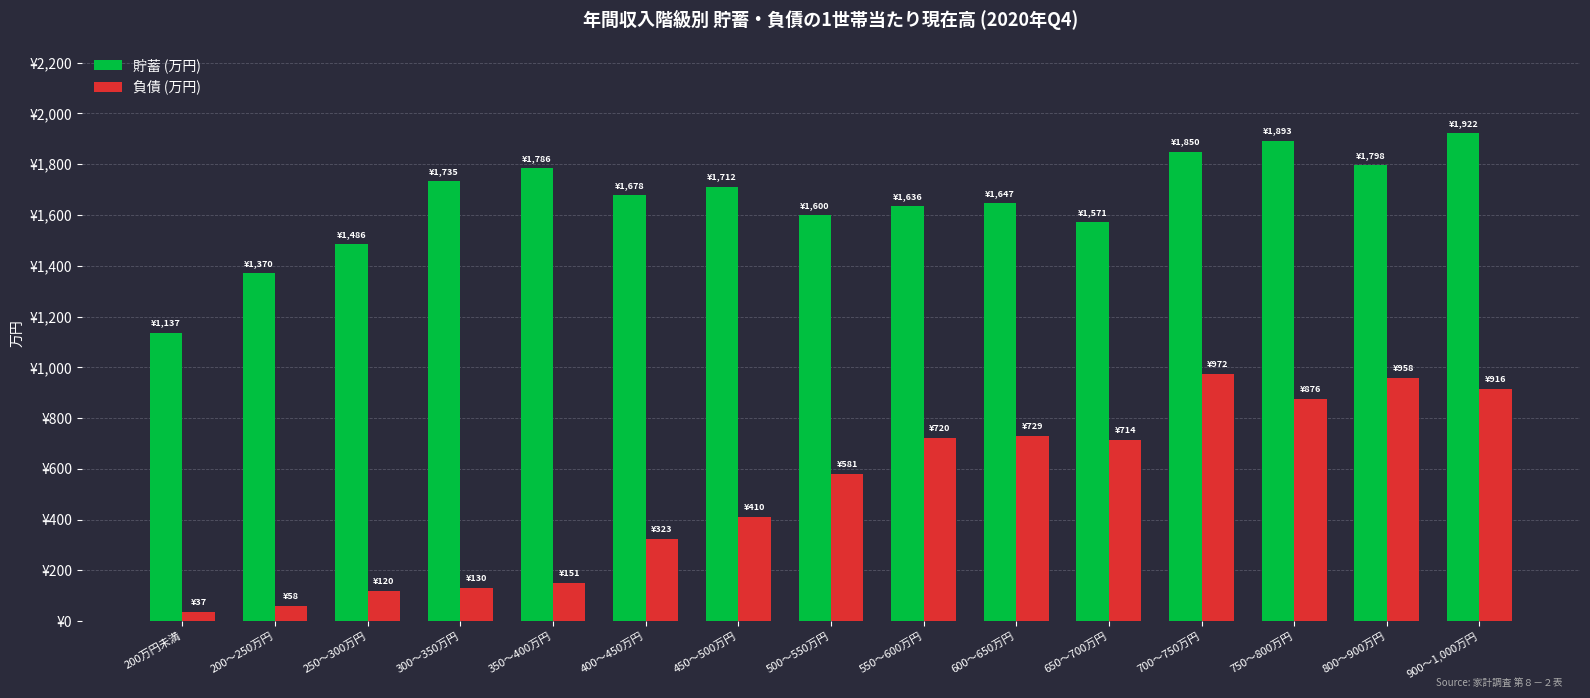

What are all the series names shown in the legend?

貯蓄 (万円), 負債 (万円)